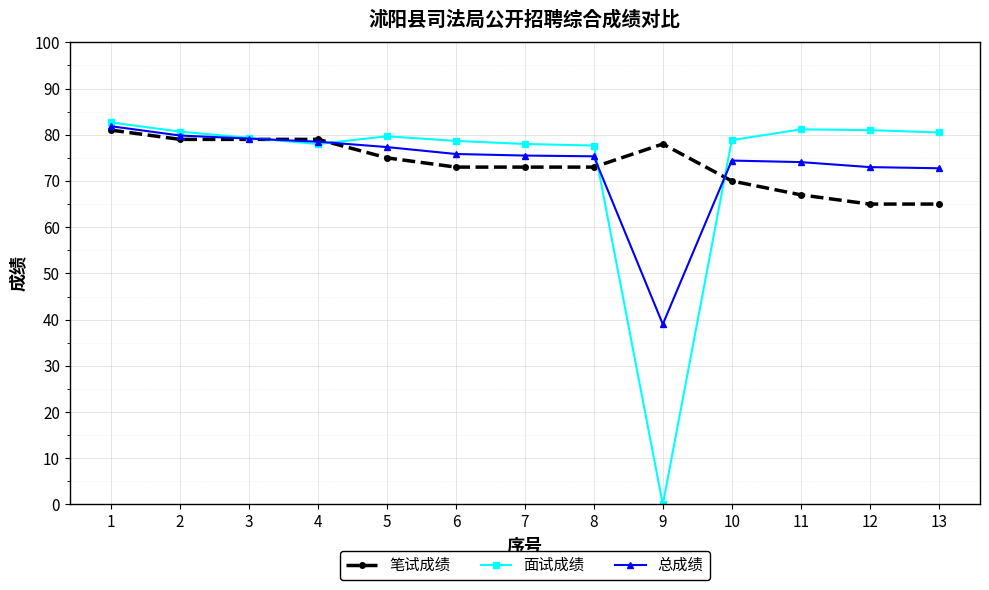

Does the chart display data point markers on the line(s)?

Yes